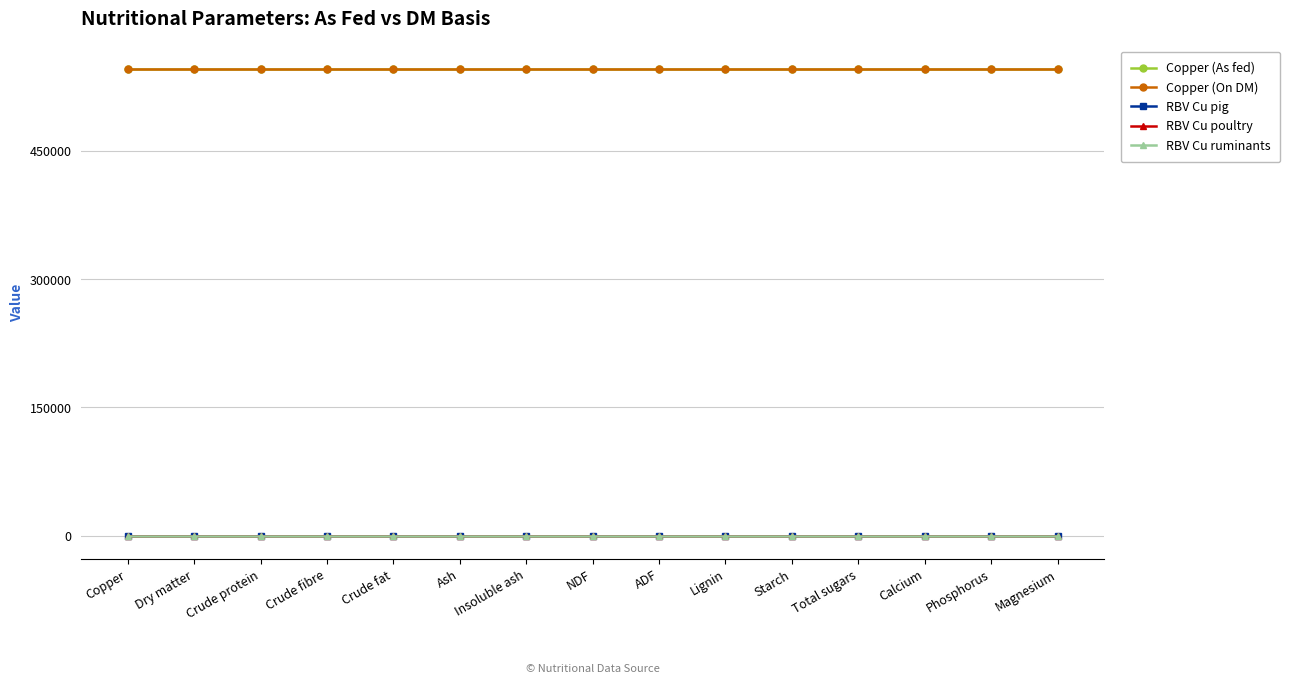

True or false: Copper (As fed) and RBV Cu ruminants intersect in this chart.

False